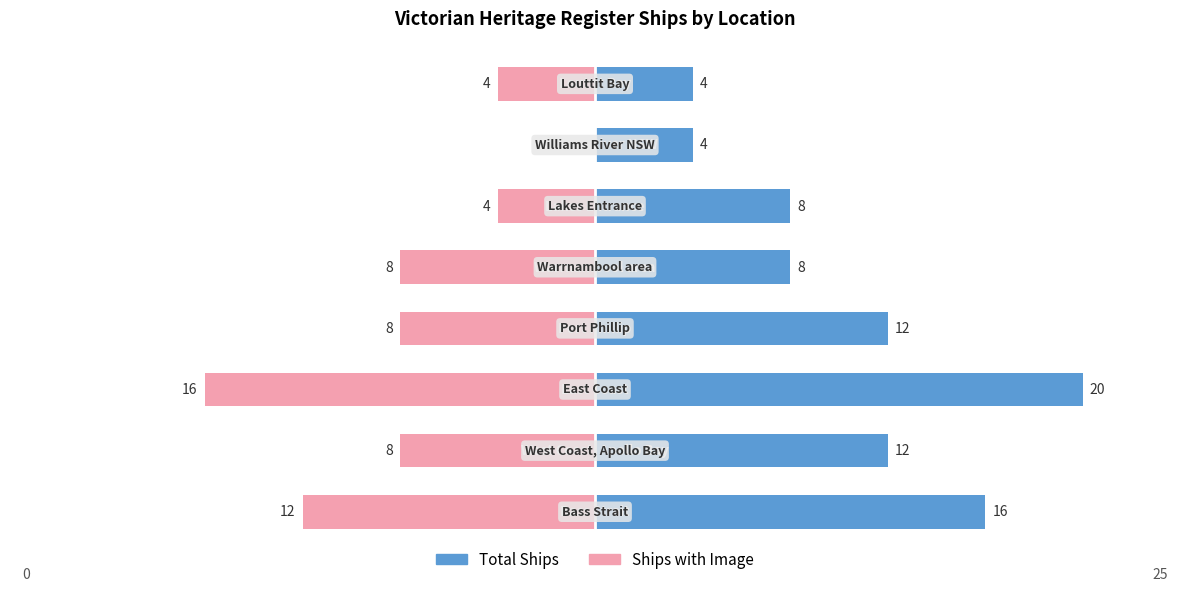

How many groups of bars are there?

8